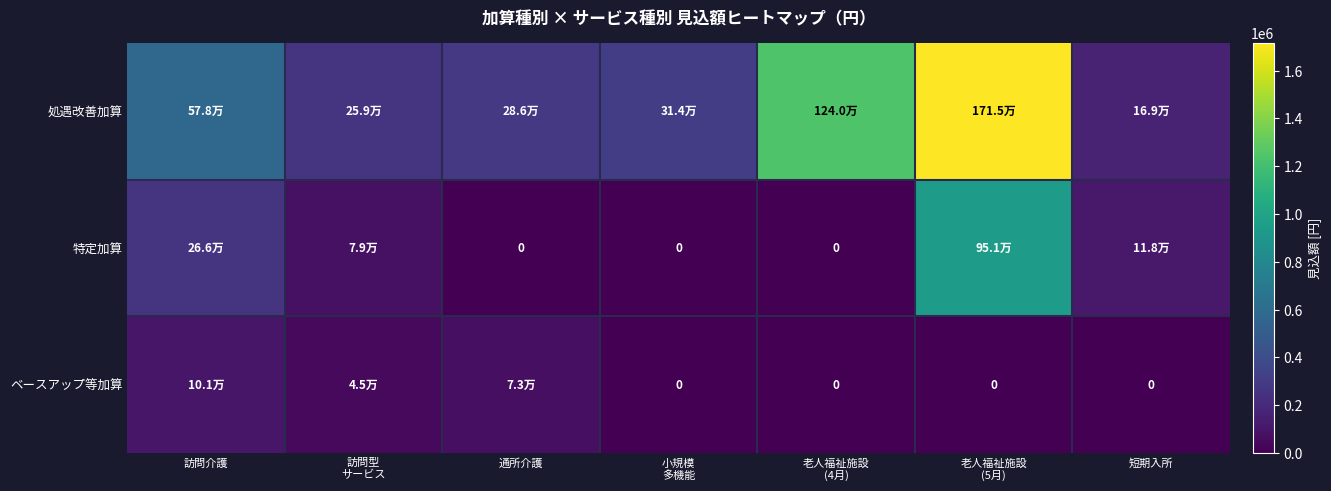

Is the value of 処遇改善加算 at 小規模 多機能 greater than the value of 特定加算 at 老人福祉施設 (5月)?

No